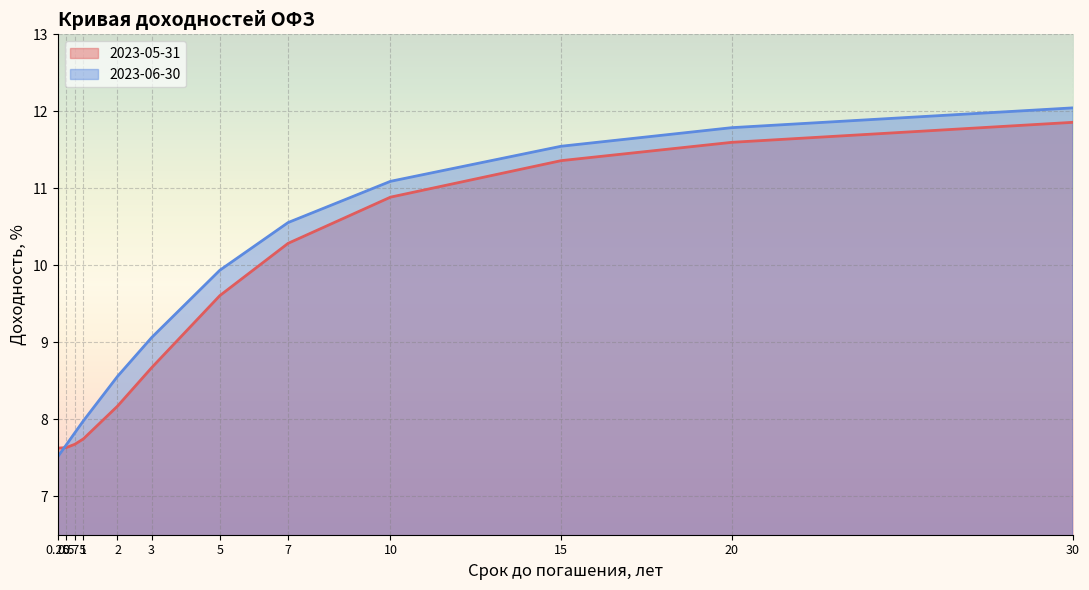

List the series in order of their overall mean, highest first.

2023-06-30, 2023-05-31